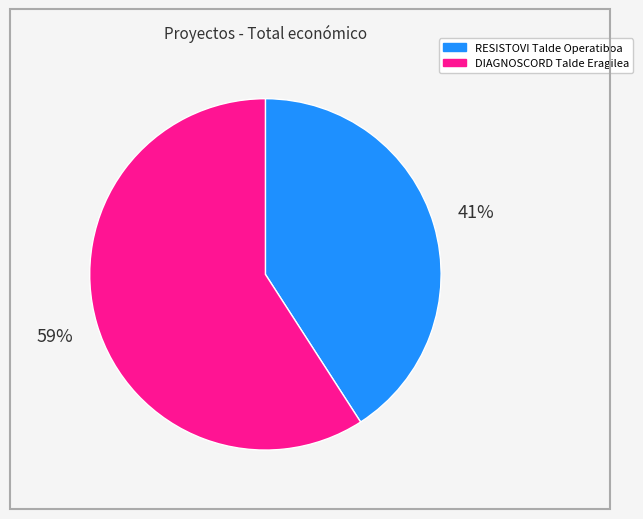

What percentage is the DIAGNOSCORD Talde Eragilea slice, to the nearest percent?

59%